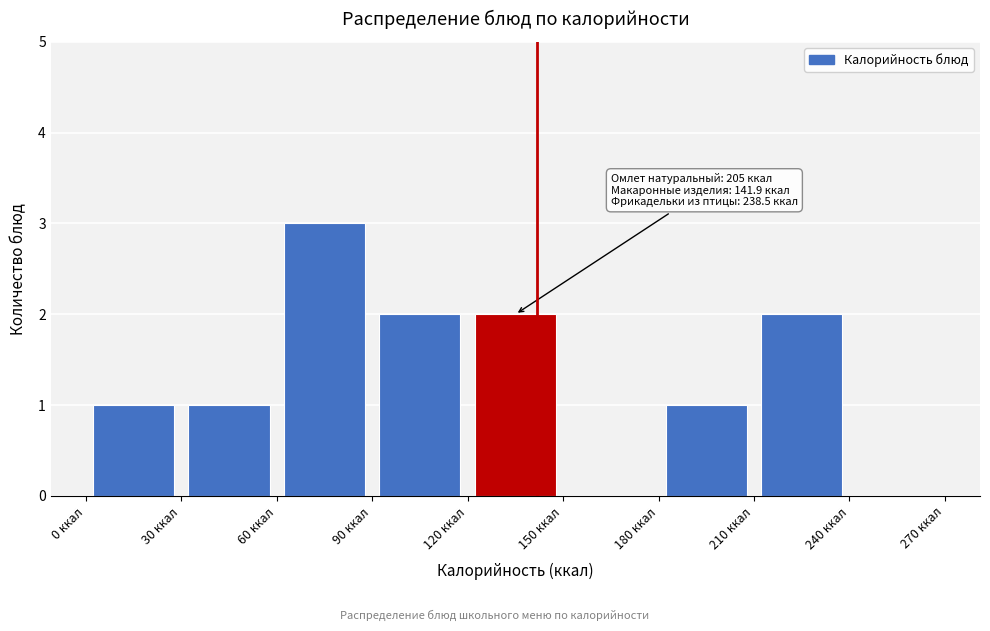

Which range on the x-axis has the tallest bar?

60 to 90